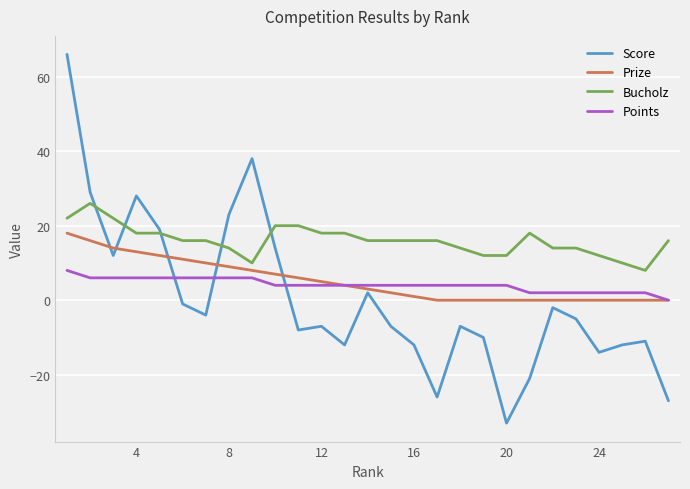

True or false: Points and Bucholz intersect in this chart.

False